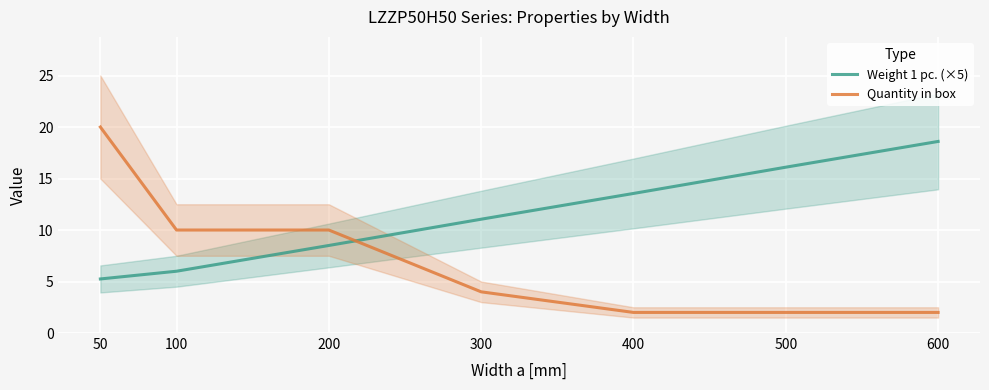

The value of Weight 1 pc. (×5) at 200 is 5.8. True or false?

False